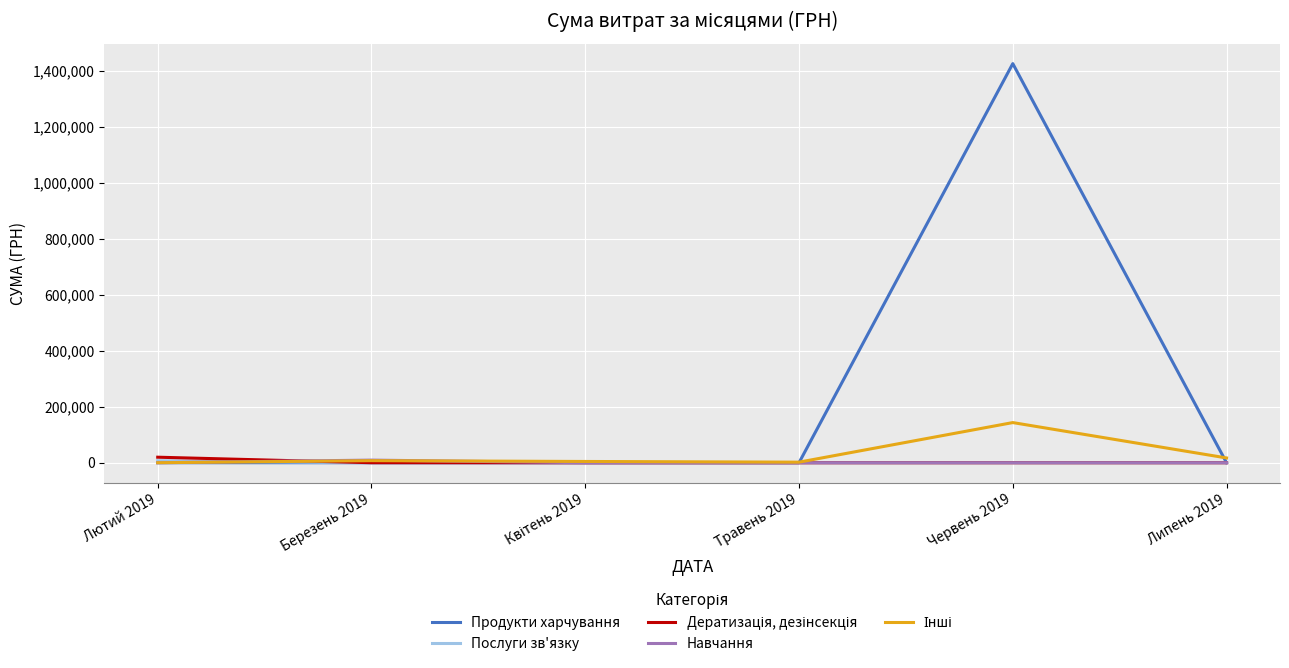

Which series has the widest spread of values?

Продукти харчування